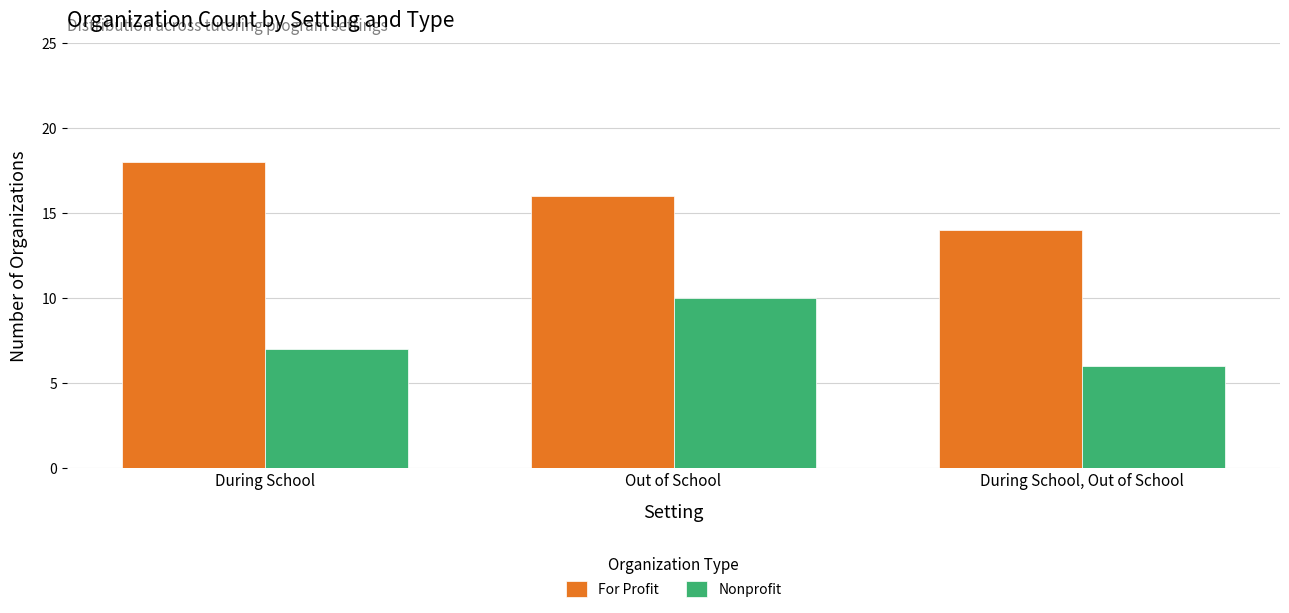

Does the chart contain stacked bars?

No